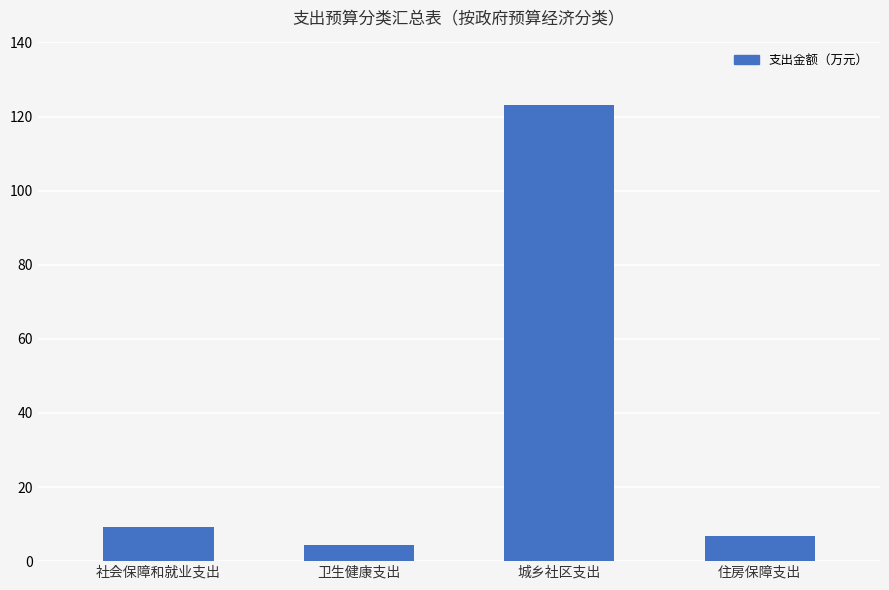

What is the difference between the second highest and second lowest values?

2.3